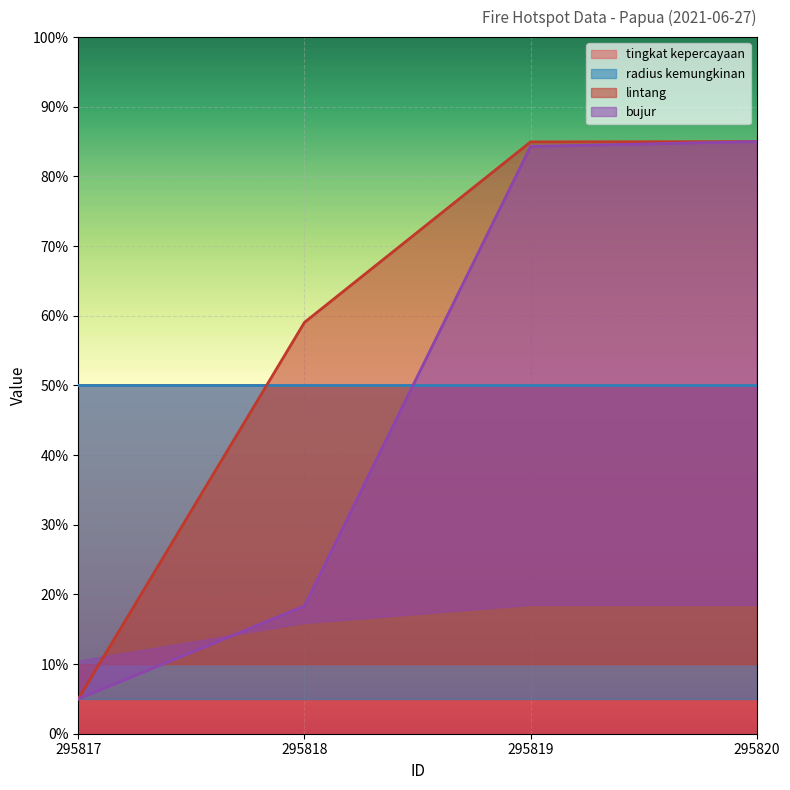

What is the difference between the bujur values at 295817 and 295818?

13.3